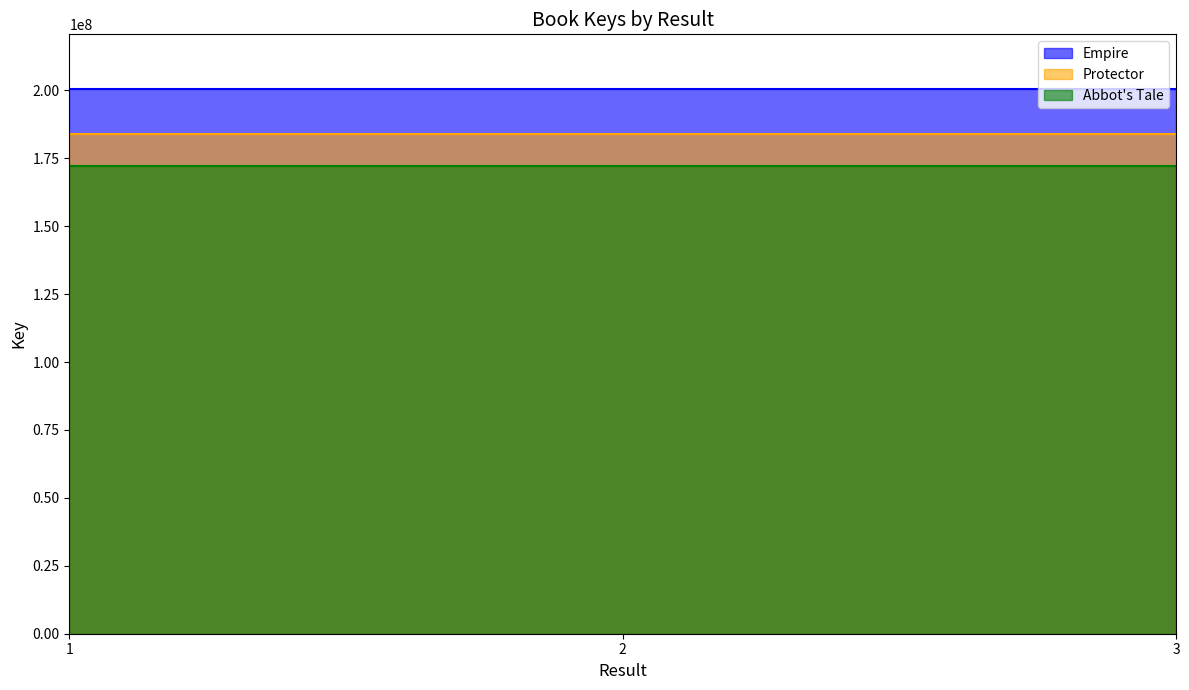

Where is Abbot's Tale nearest to the value 172158015?

1